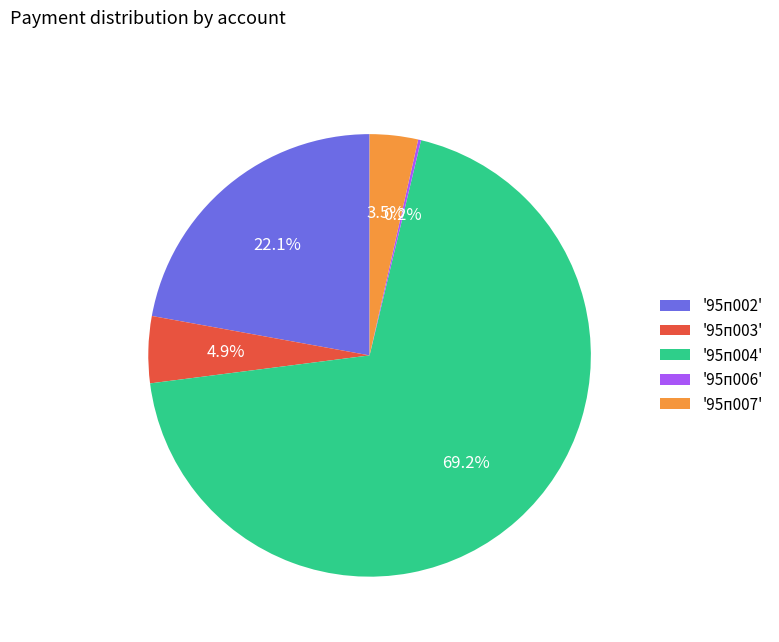

Which category accounts for the majority?

'95п004'